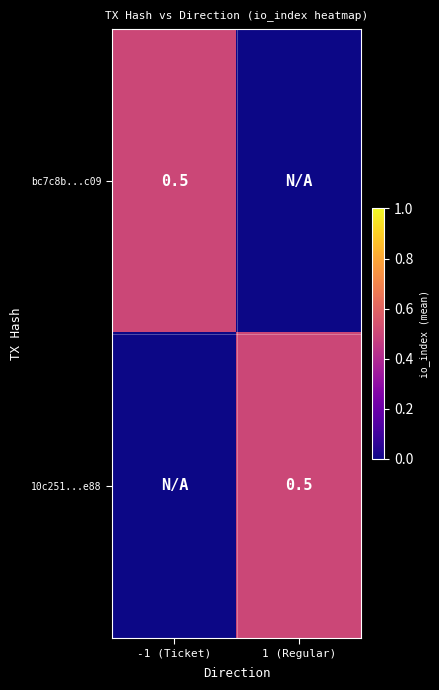

The value of 10c251...e88 at 1 (Regular) is 0.5. True or false?

True